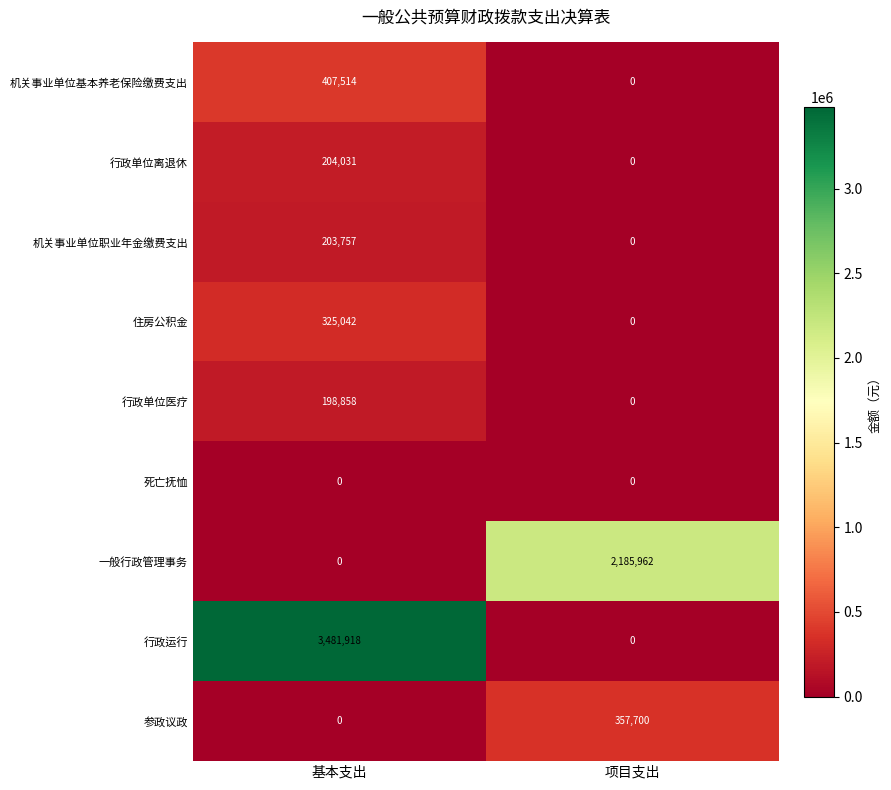

List the series in order of their peak value, highest first.

行政运行, 一般行政管理事务, 机关事业单位基本养老保险缴费支出, 参政议政, 住房公积金, 行政单位离退休, 机关事业单位职业年金缴费支出, 行政单位医疗, 死亡抚恤